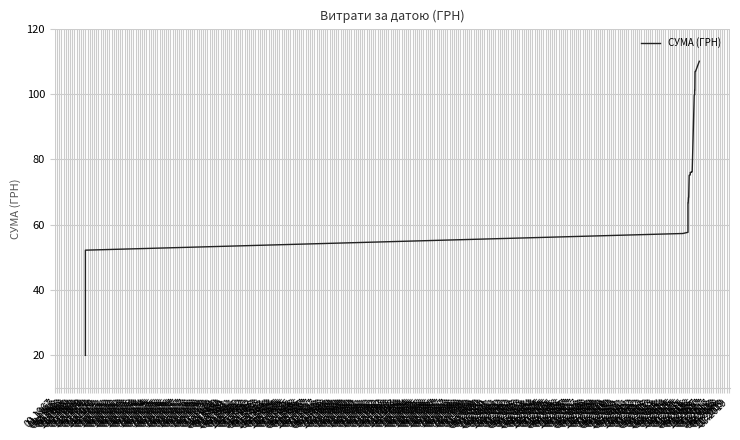

What is the label of the 2nd point from the right?

01.1974